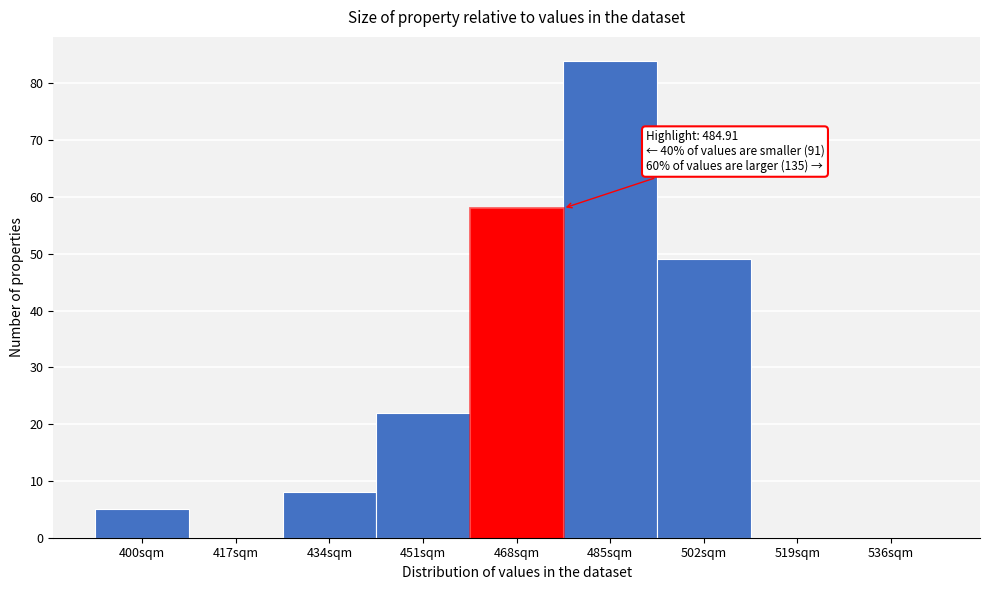

Reading left to right, extract all data points from this chart.

400sqm=5	417sqm=0	434sqm=8	451sqm=22	468sqm=58	485sqm=84	502sqm=49	519sqm=0	536sqm=0